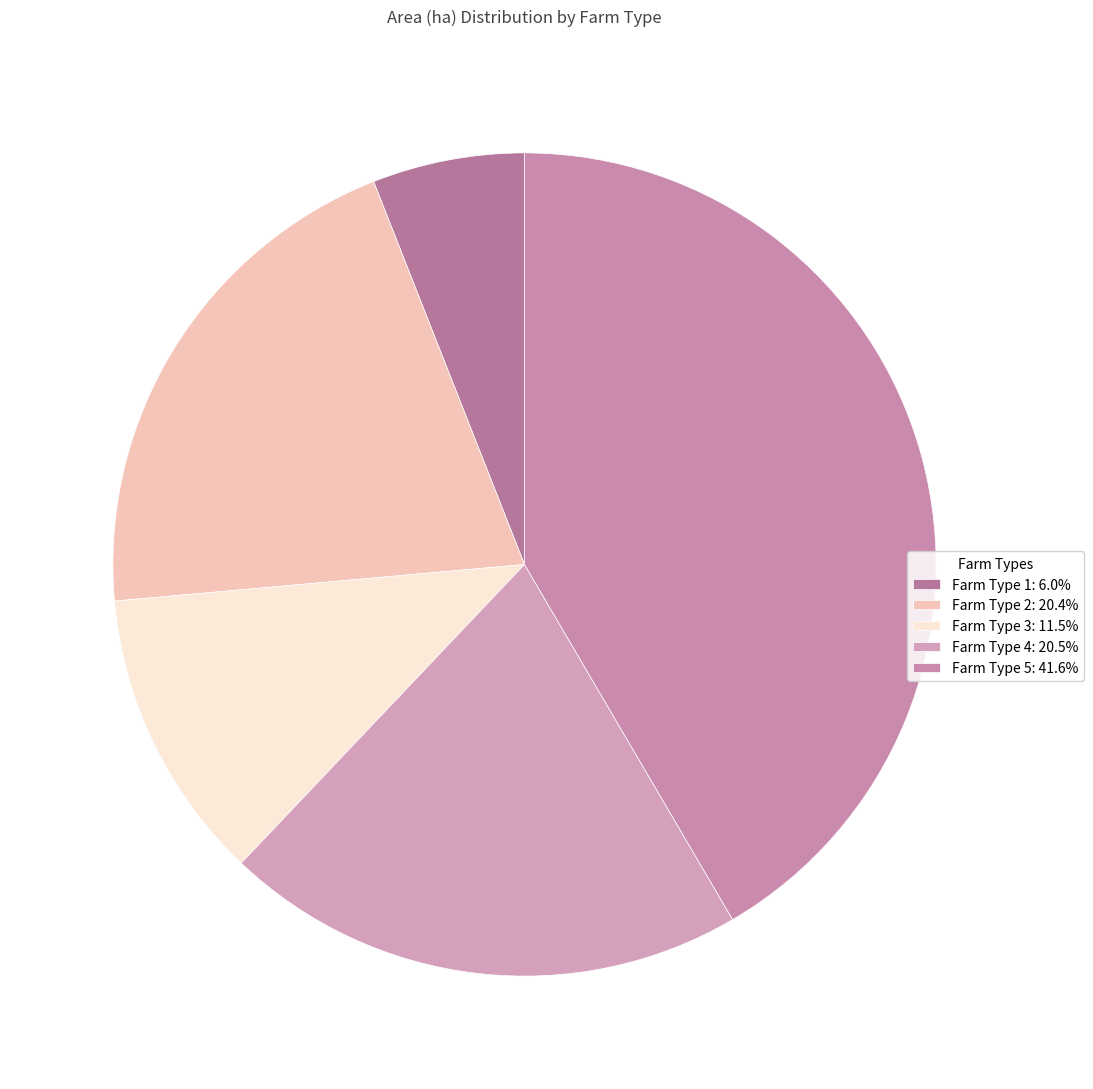

How many slices are in this pie chart?

5